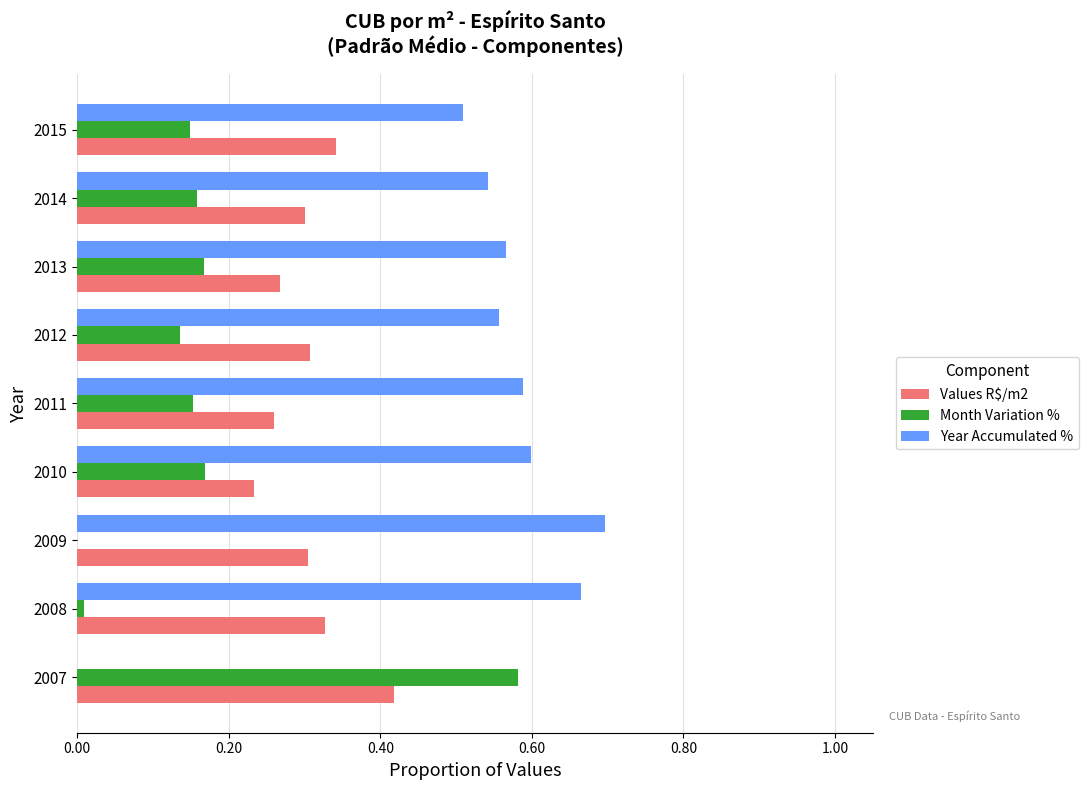

What are all the series names shown in the legend?

Values R$/m2, Month Variation %, Year Accumulated %